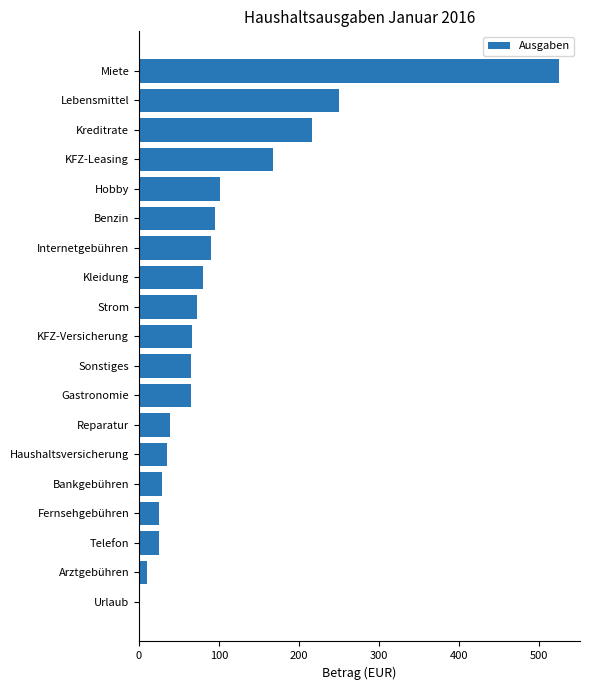

Between Lebensmittel and Arztgebühren, which is larger?

Lebensmittel